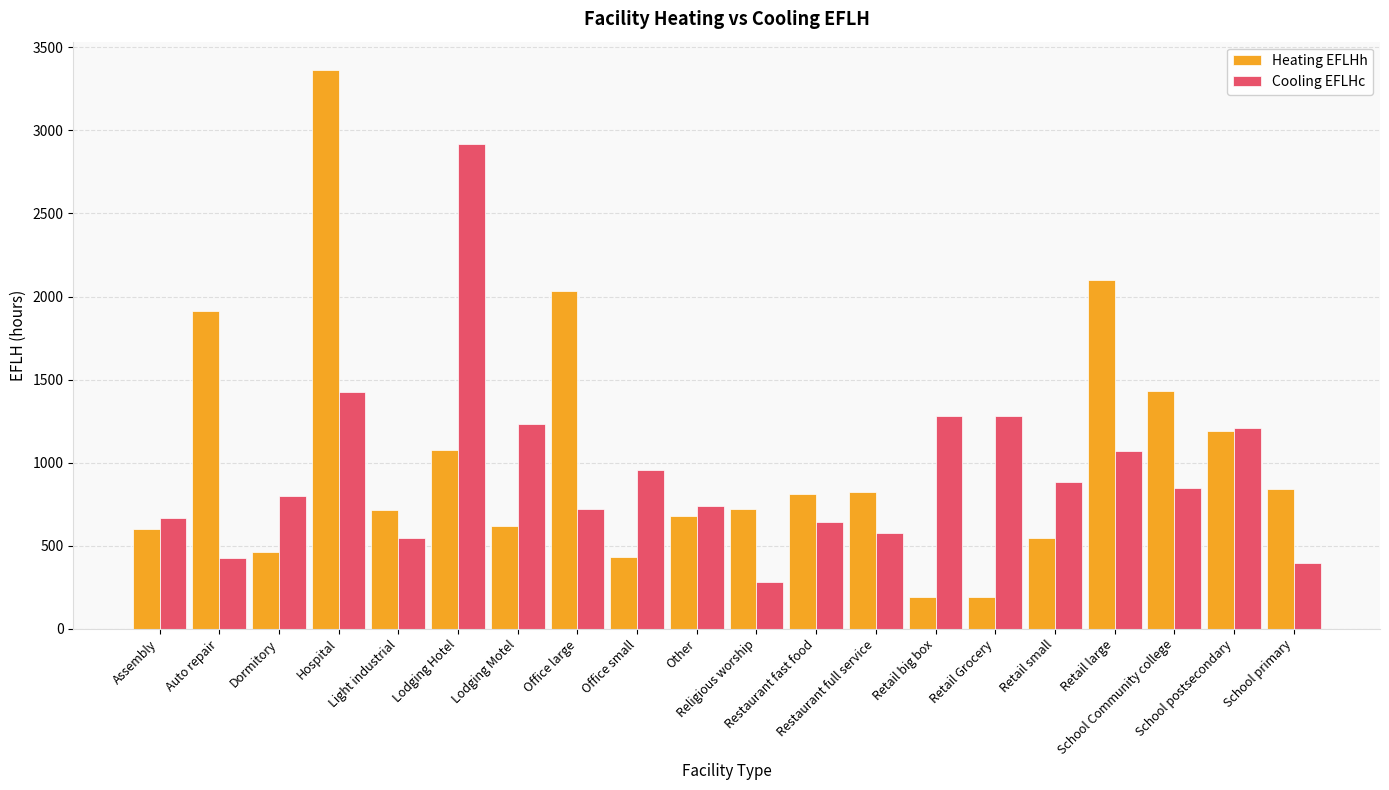

How many distinct data groups are displayed?

2